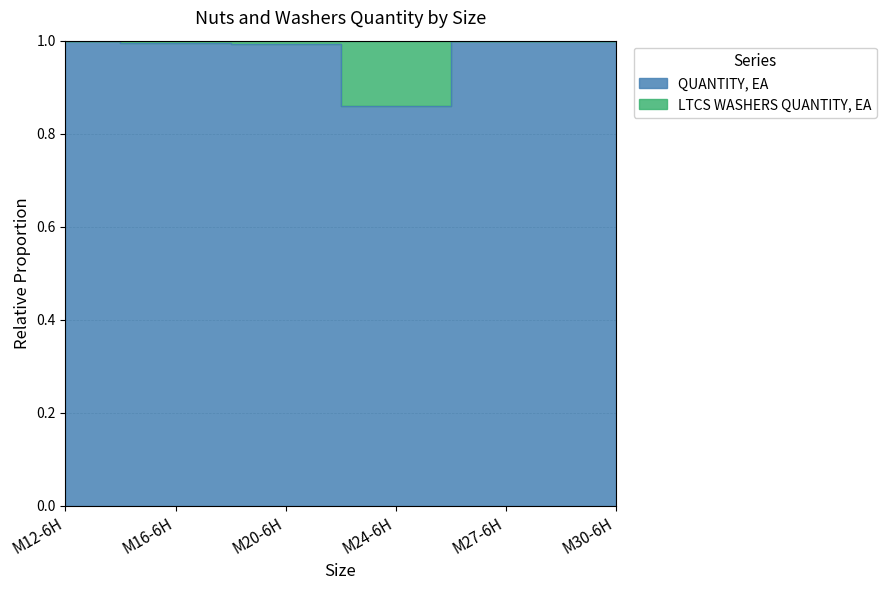

What is the difference between the maximum and minimum values?

0.1